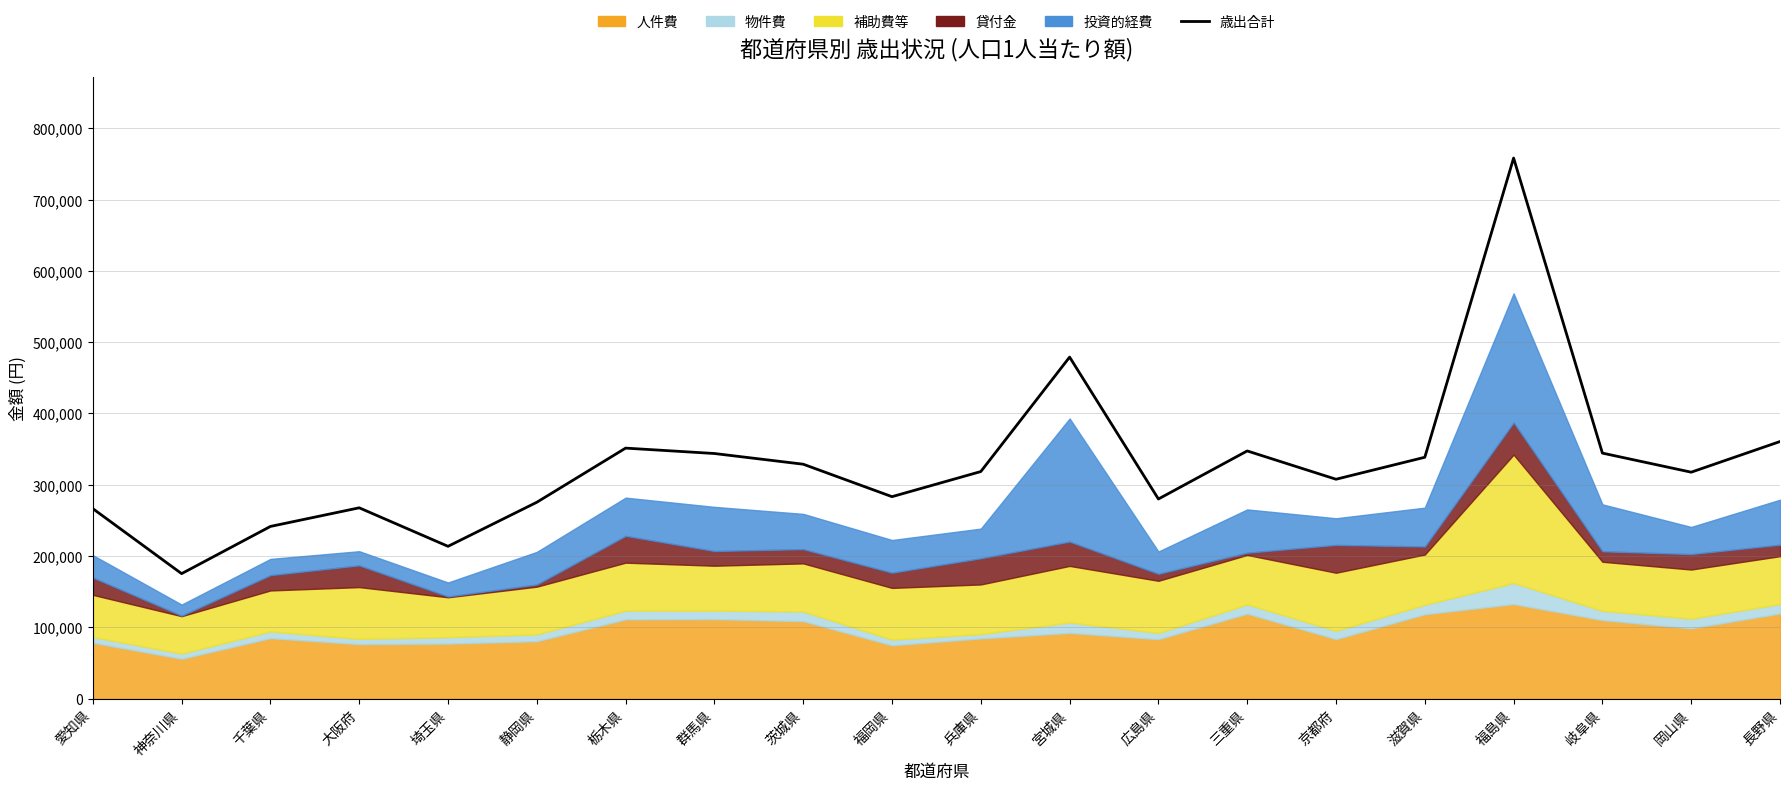

What is the ratio of the value at 福岡県 to the value at 千葉県?

1.2